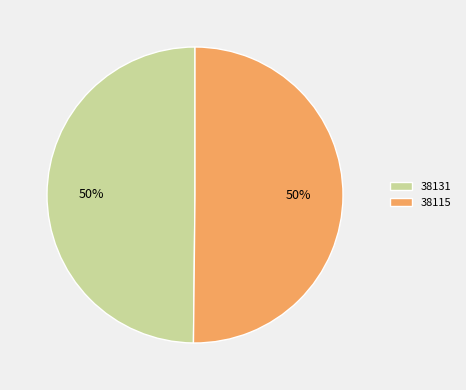

True or false: 38115 accounts for 50% of the total.

True